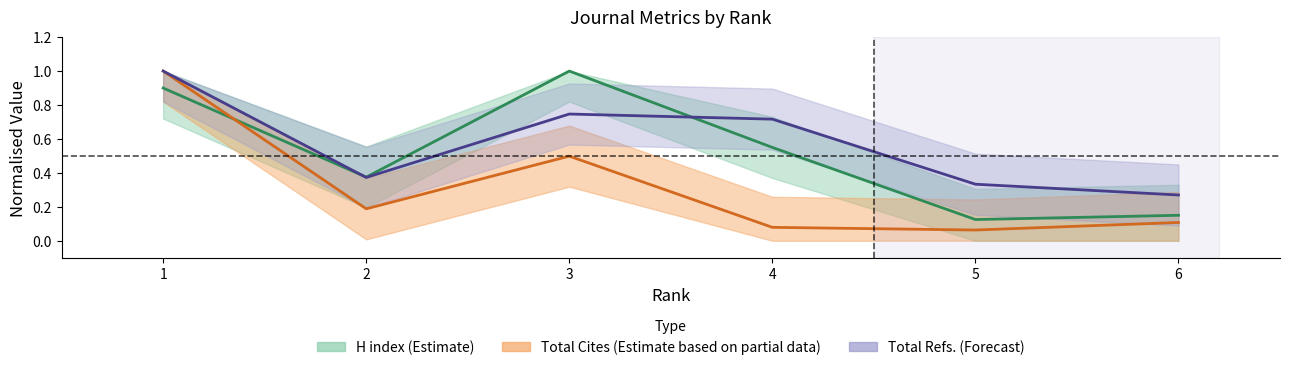

The value of H index at 4 is 0.6. True or false?

True